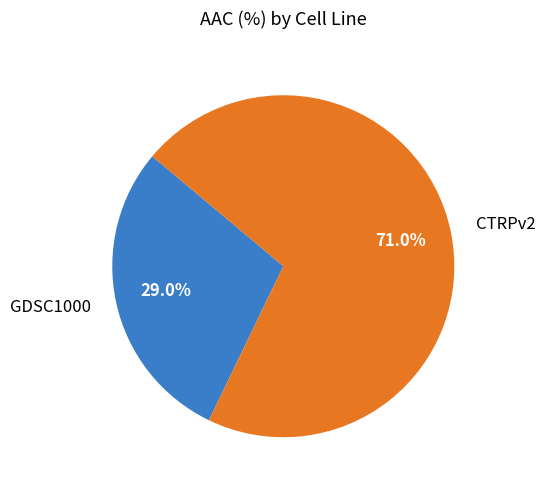

Approximately how many times larger is the value at GDSC1000 compared to CTRPv2?

0.4